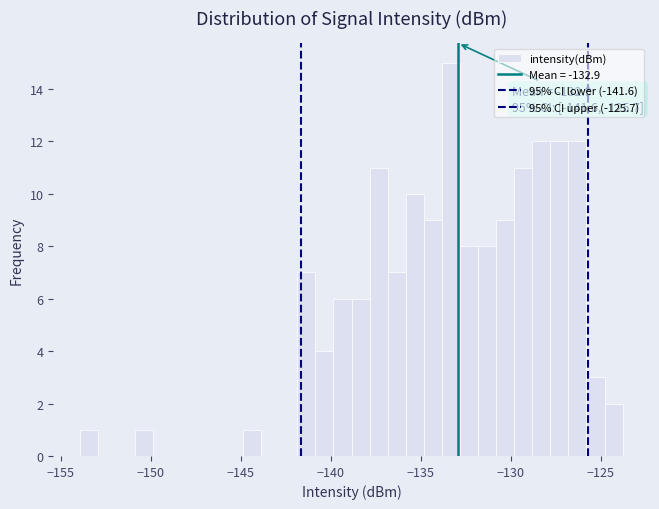

Around what value on the x-axis is the tallest bar? Give the approximate position of its centre, as read against the axis.

-133.5